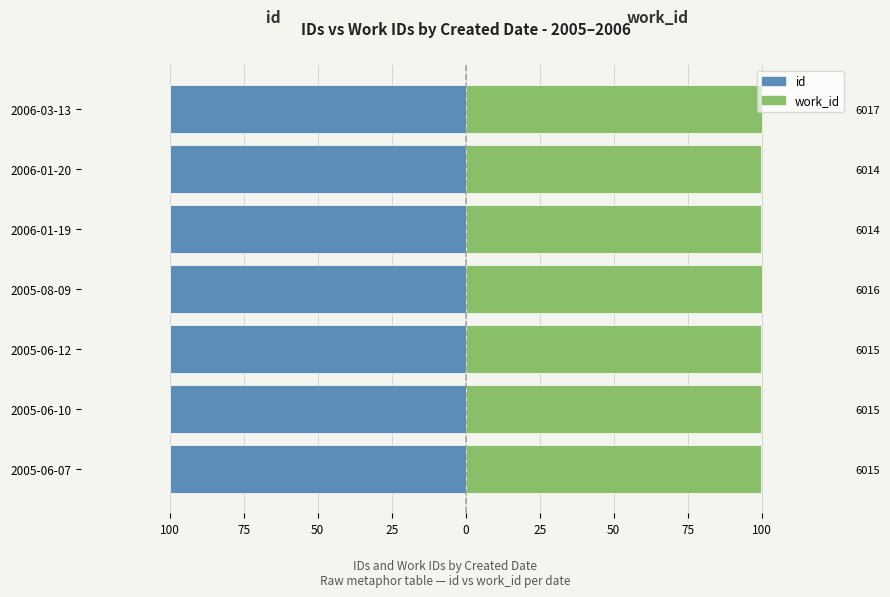

What are all the series names shown in the legend?

id, work_id